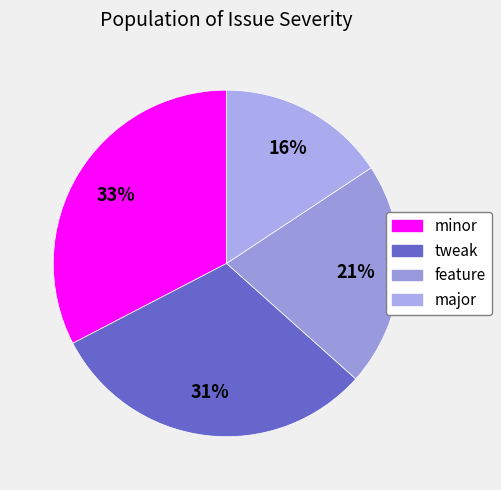

Approximately how many times larger is the value at tweak compared to feature?

1.5